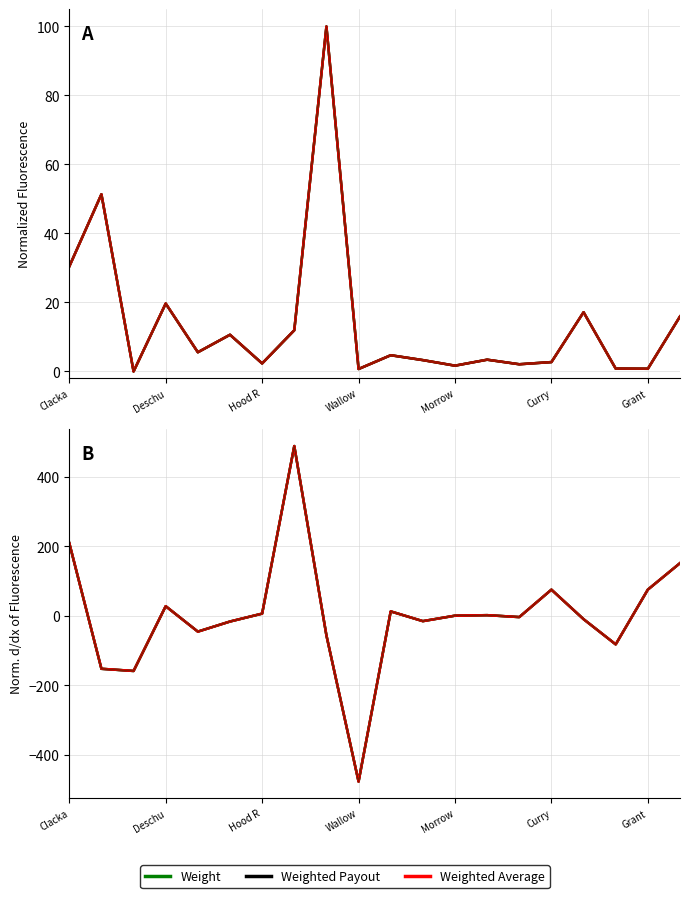

Which series has the largest range (max minus min)?

Weighted Average